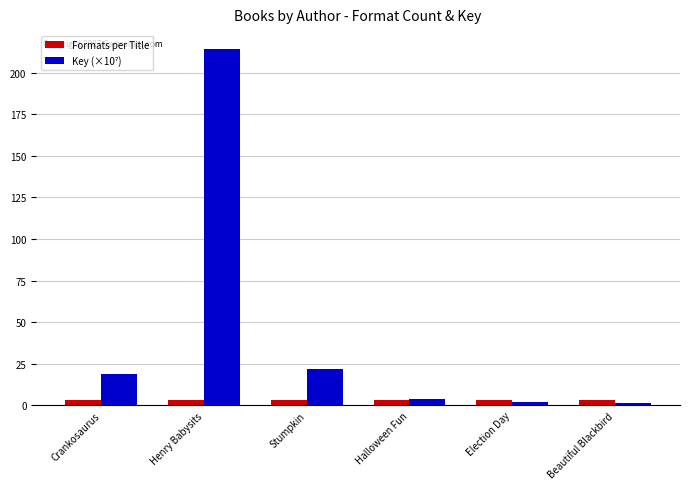

At which category is the sum across all series the highest?

Henry Babysits